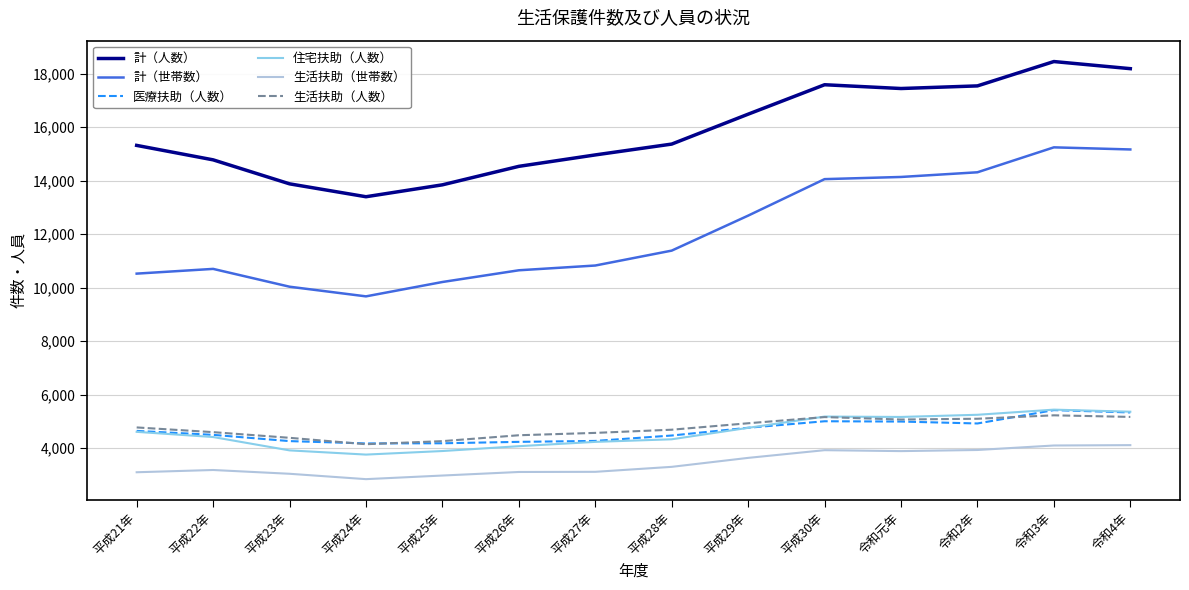

What is the spread (max minus min) of values at 令和3年?

14351